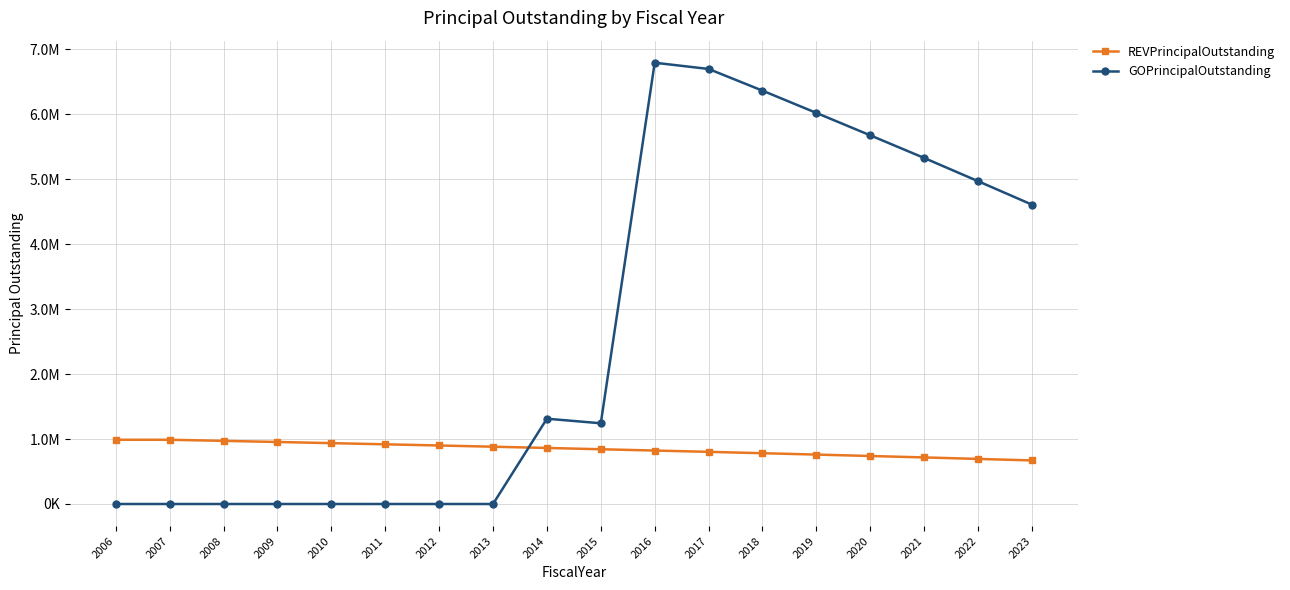

Which series changed the most between 2006 and 2016?

GOPrincipalOutstanding